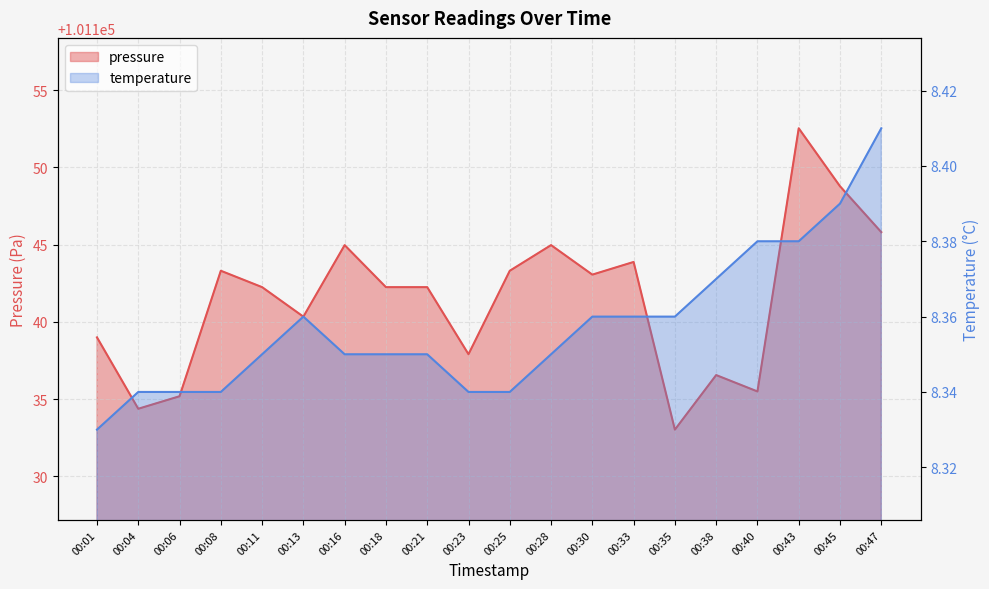

Rank the series by their average value, from lowest to highest.

temperature, pressure